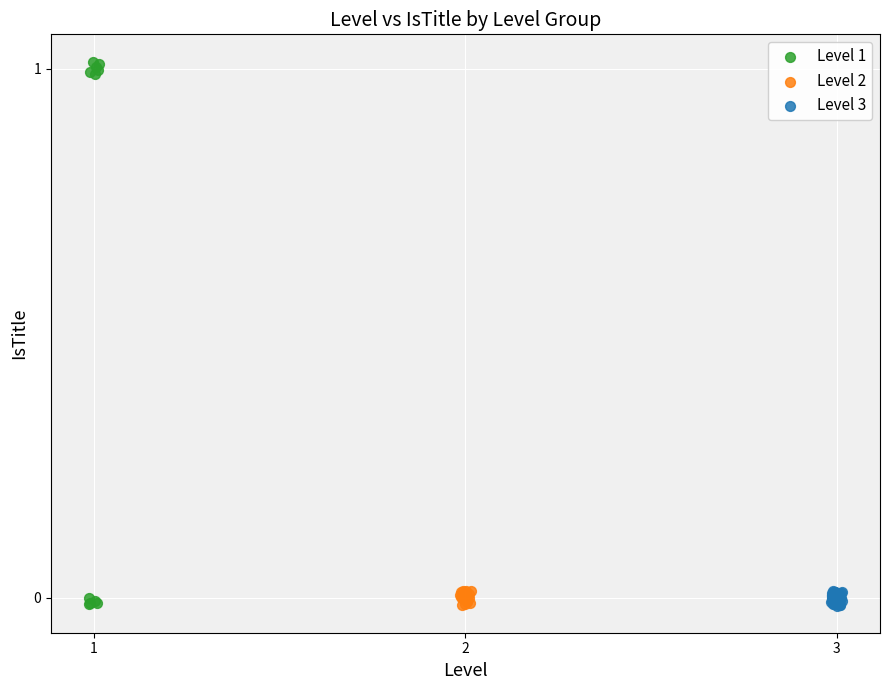

Which series has the widest spread of Y values?

Level 1